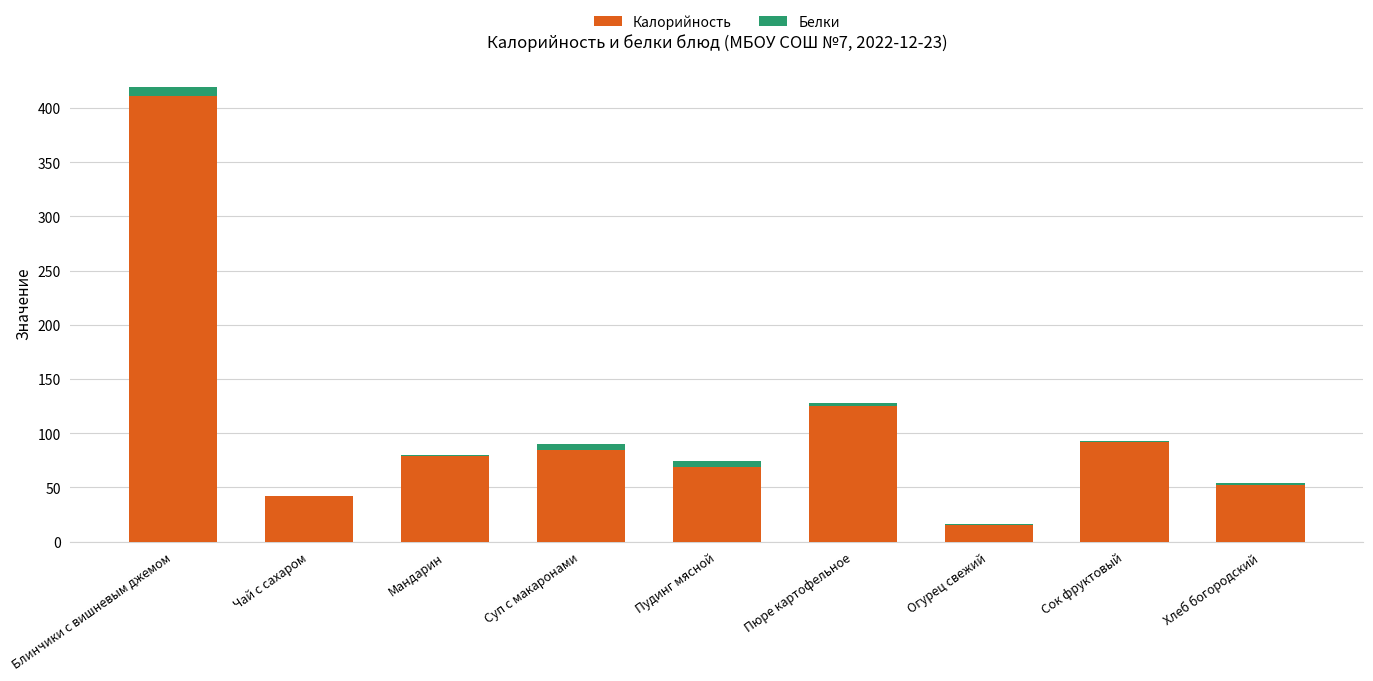

At which label is Калорийность closest to 212?

Пюре картофельное